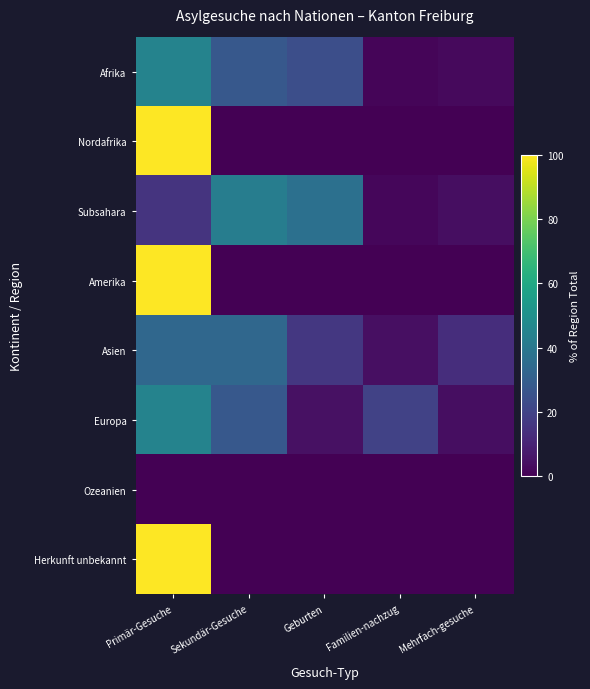

Rank the series by their maximum value, from lowest to highest.

Ozeanien, Asien, Subsahara, Europa, Afrika, Nordafrika, Amerika, Herkunft unbekannt